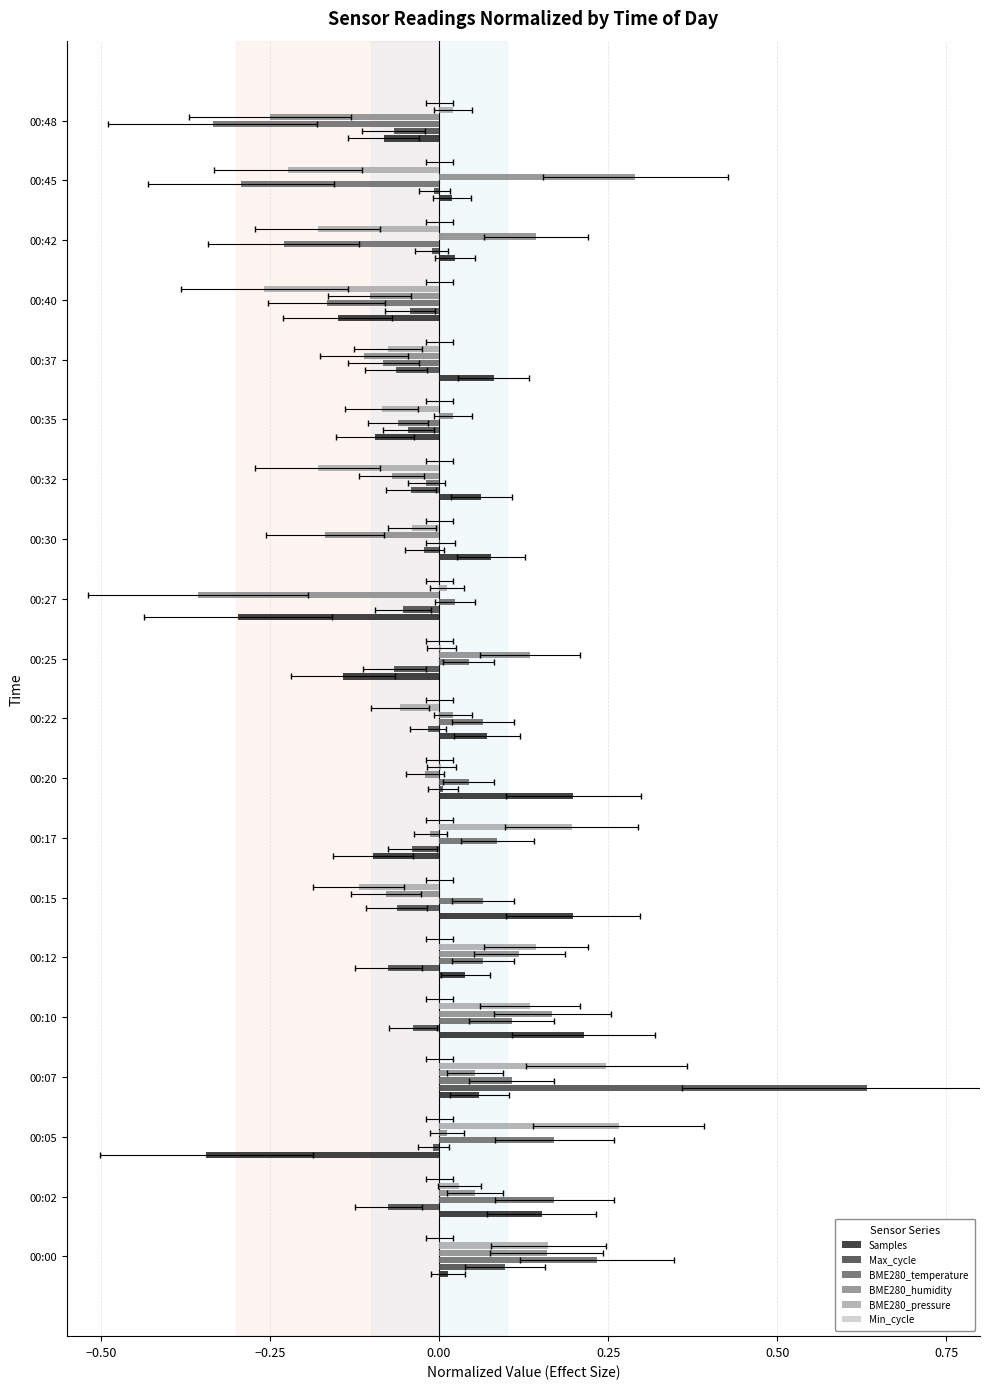

How many groups of bars are there?

20